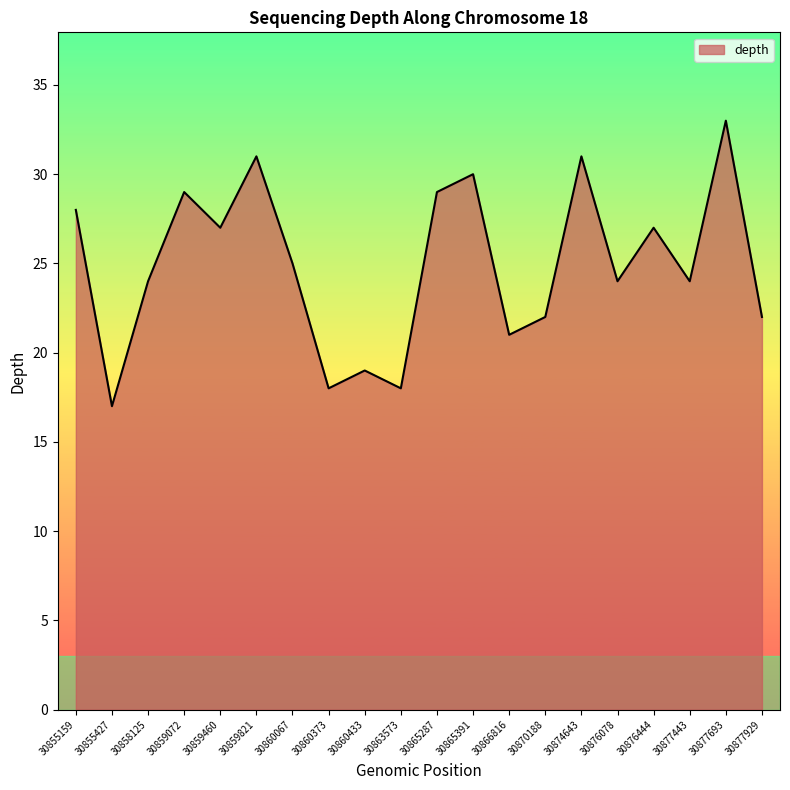

What is the difference between the maximum and minimum values?

16